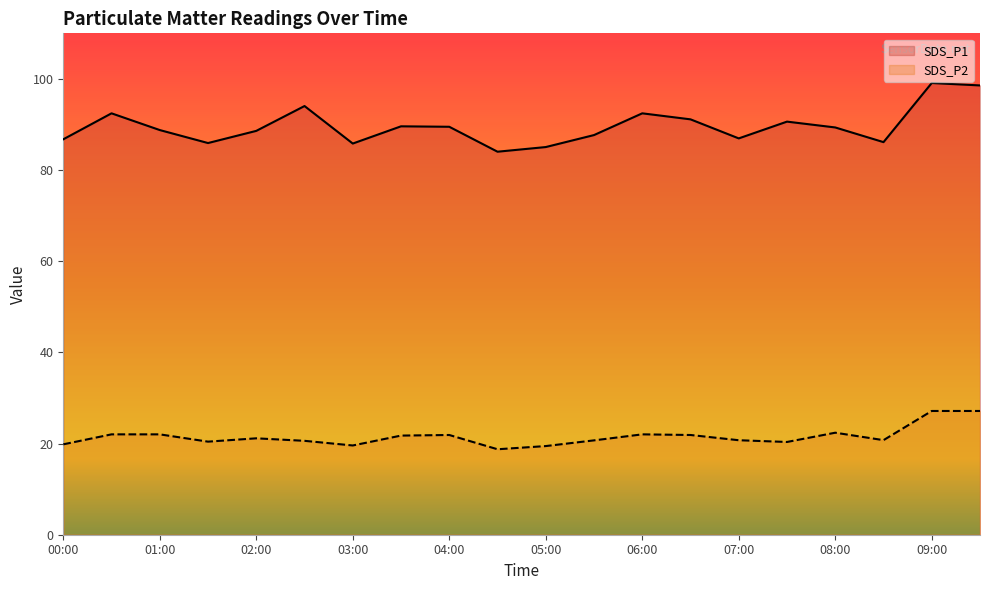

At which label does SDS_P2 reach its minimum?

04:30